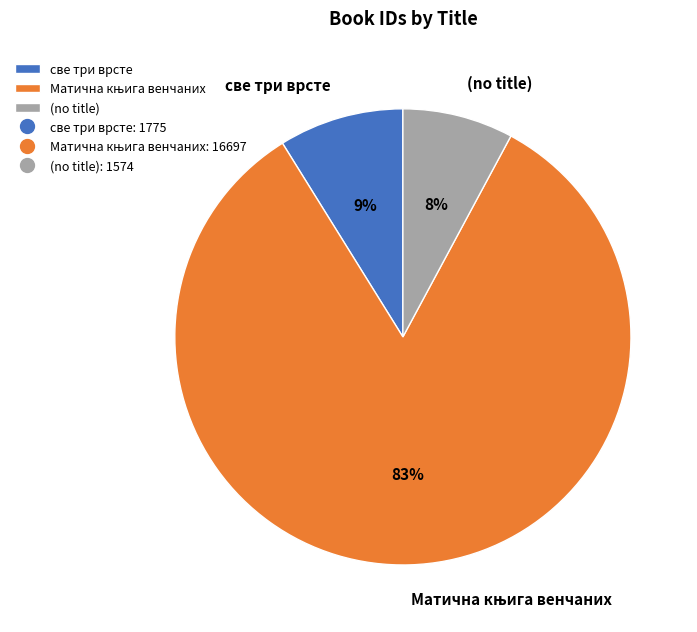

True or false: све три врсте accounts for 1% of the total.

False